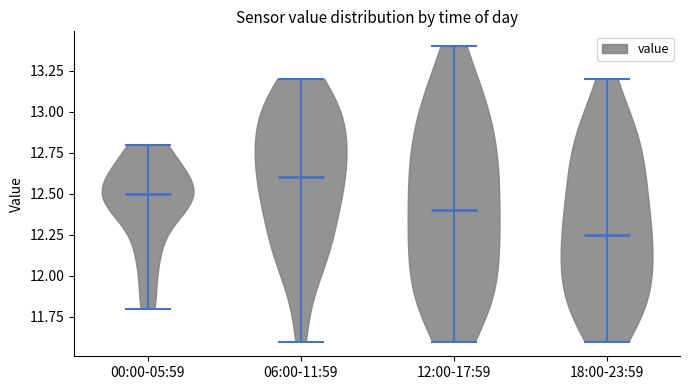

Reading left to right, read every violin against the y-axis: where its median line is, and the lowest and highest points it reaches. The values are not printed on the chart, so give them approximately, as read against the axis.

00:00-05:59: median line 12.50, lowest point 11.80, highest point 12.80
06:00-11:59: median line 12.60, lowest point 11.60, highest point 13.20
12:00-17:59: median line 12.40, lowest point 11.60, highest point 13.40
18:00-23:59: median line 12.25, lowest point 11.60, highest point 13.20